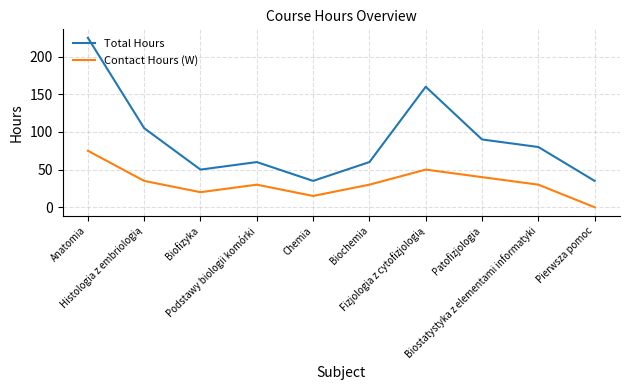

What is the difference between the maximum and minimum values in the Contact Hours (W) series?

75